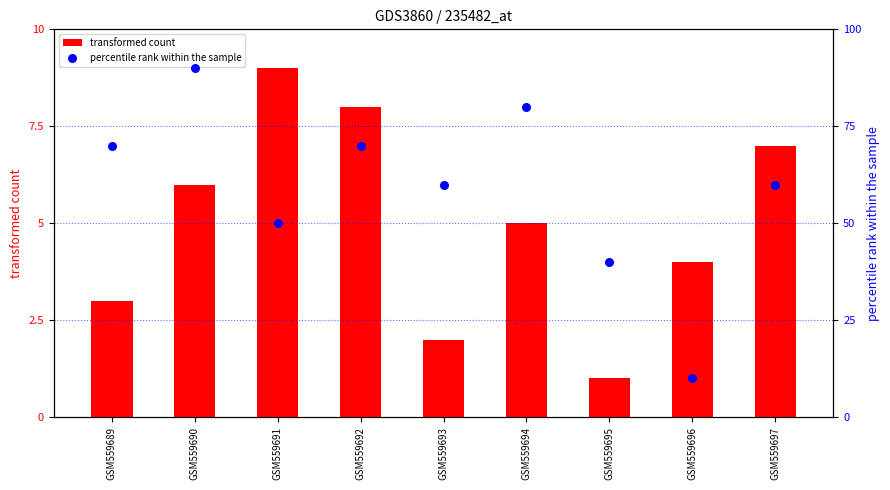

Which series contains the lowest Y value?

transformed count